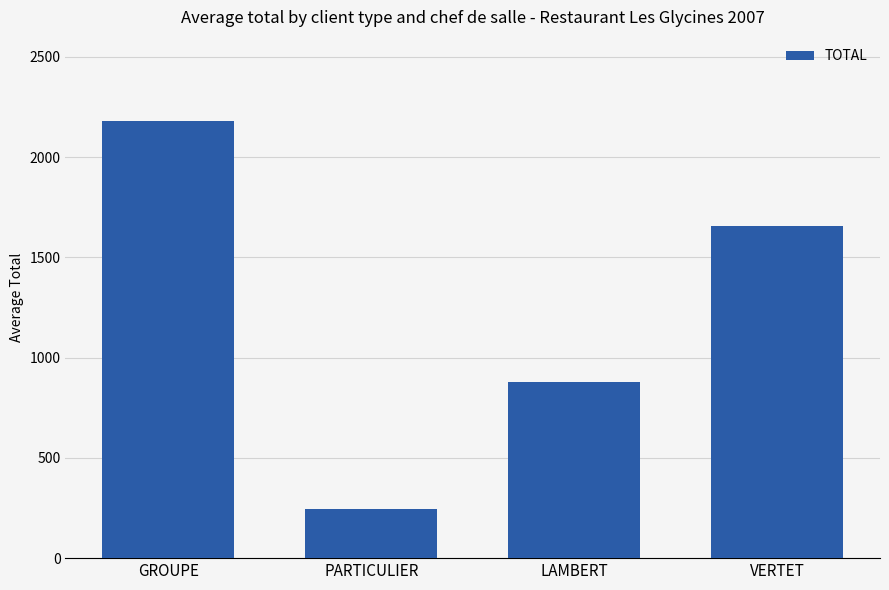

List the labels in order of value, smallest first.

PARTICULIER, LAMBERT, VERTET, GROUPE